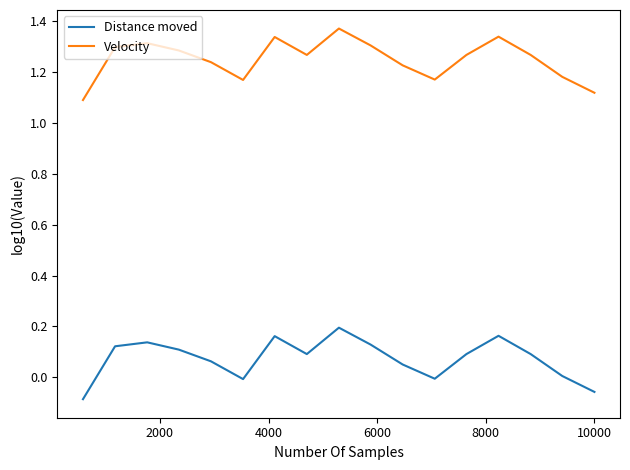

Which series has the largest total across all categories?

Velocity